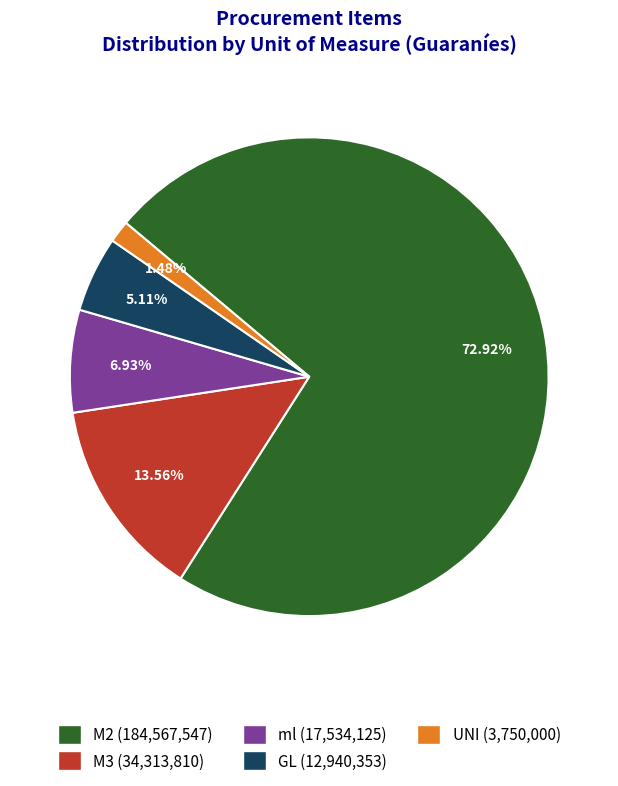

Count the number of slices in the pie.

5